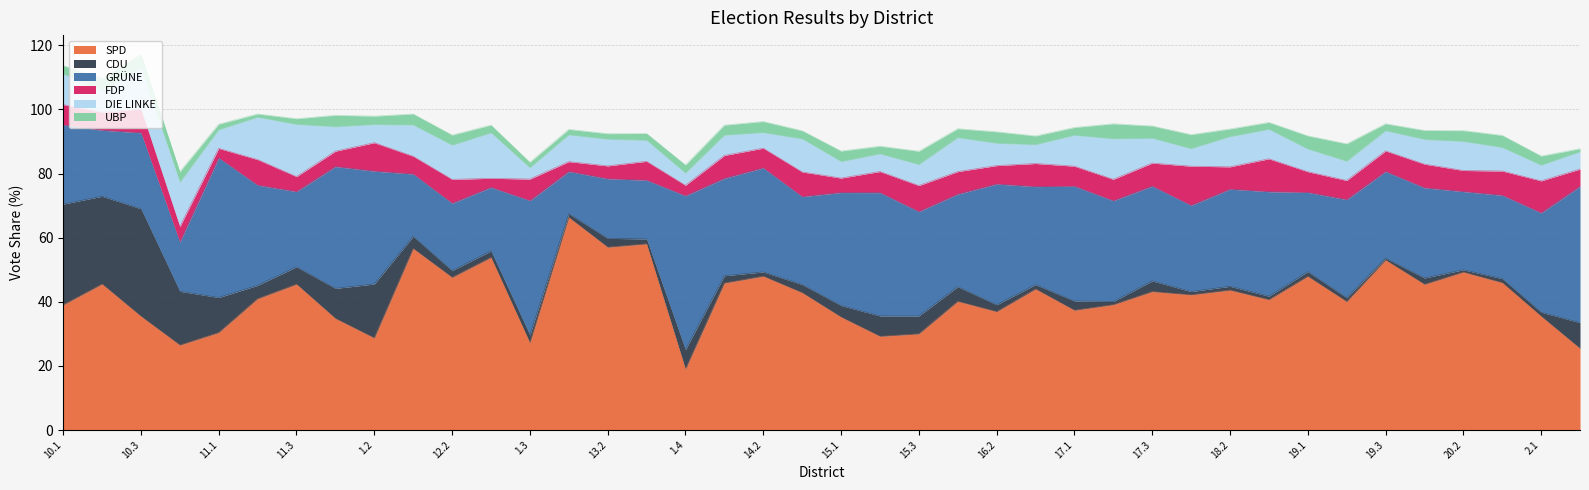

What is the sum of all SPD values?

1653.5